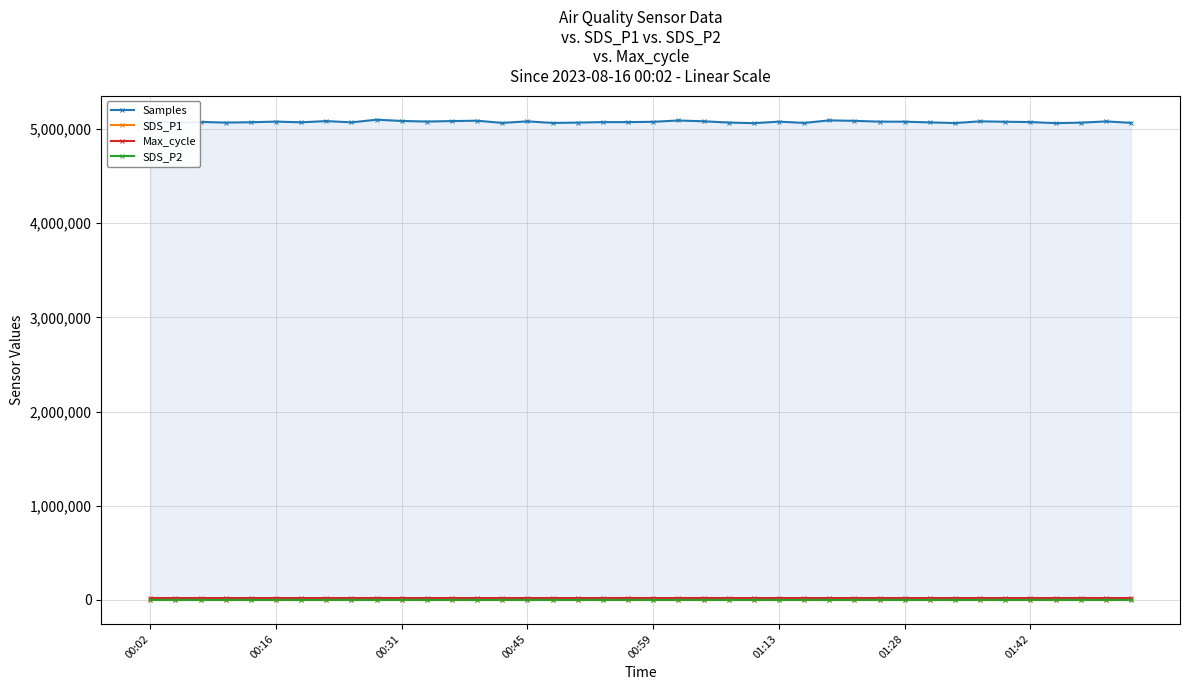

What is the total value across all series at 9?

5118767.2